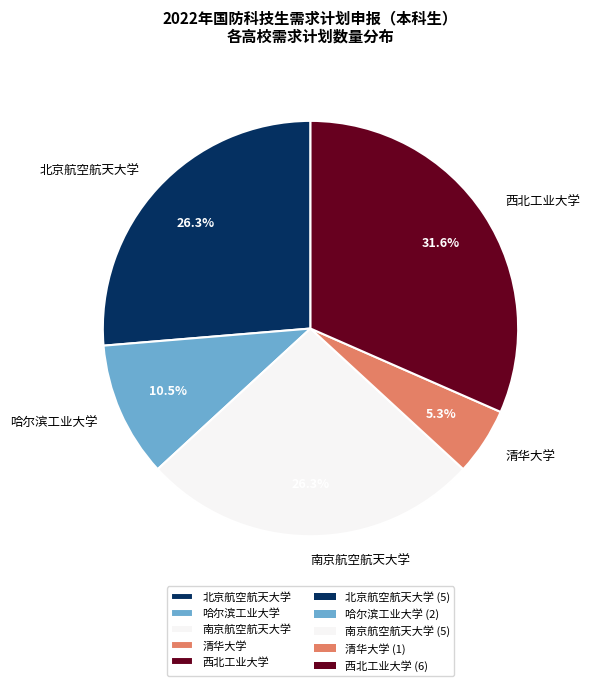

What portion of the pie excludes 哈尔滨工业大学?

89.5%